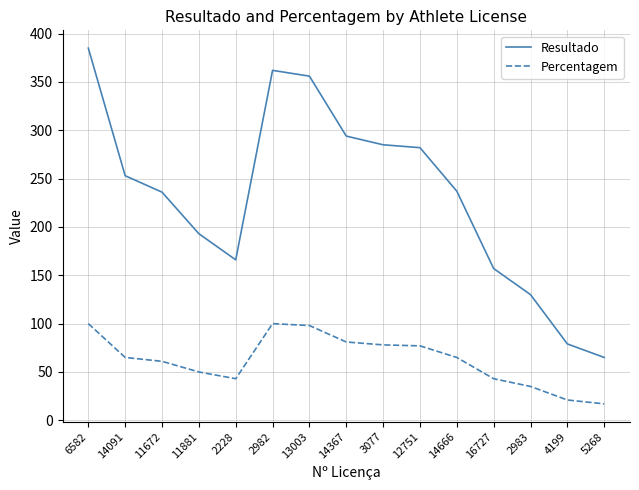

Which category has the highest value across all series?

6582